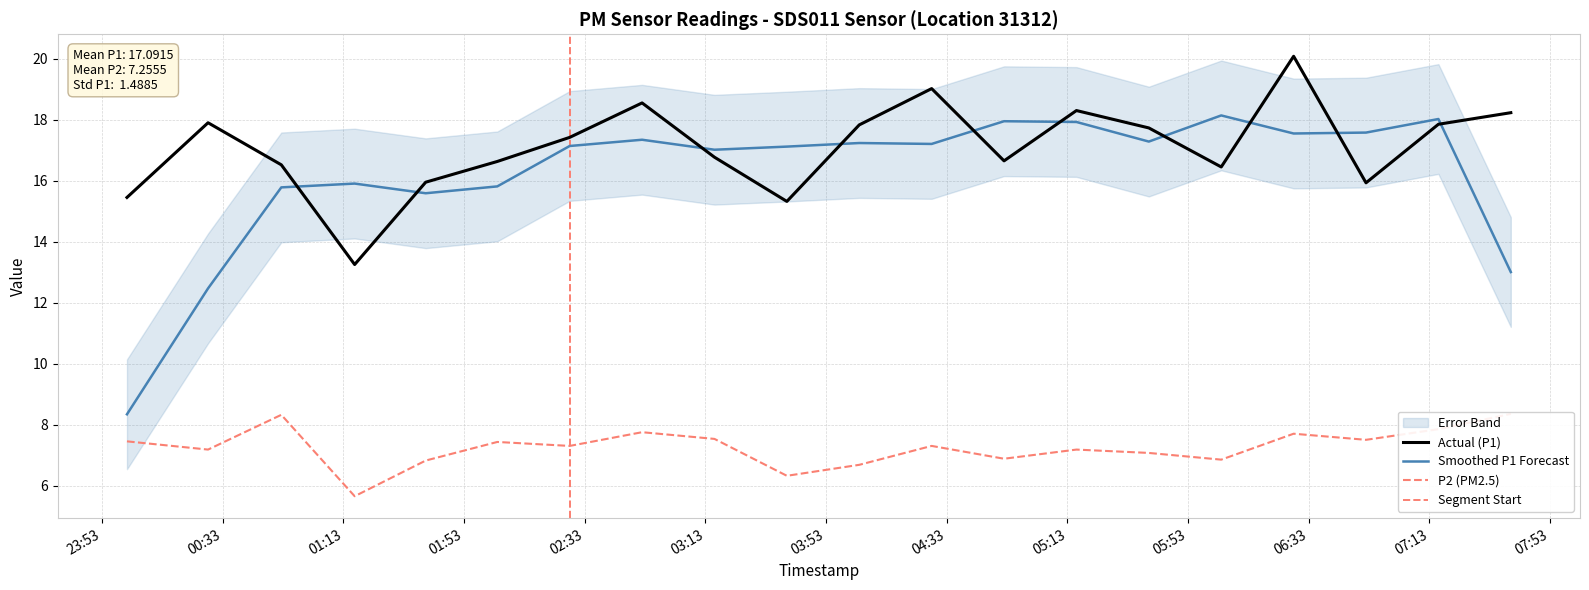

What is the minimum value for Smoothed P1 Forecast?

8.3